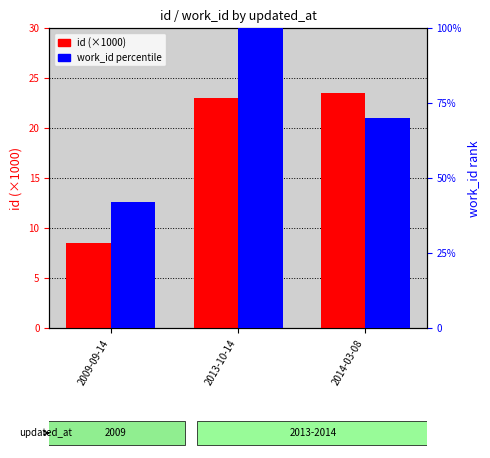

What is the sum of all work_id percentile values?

211.9